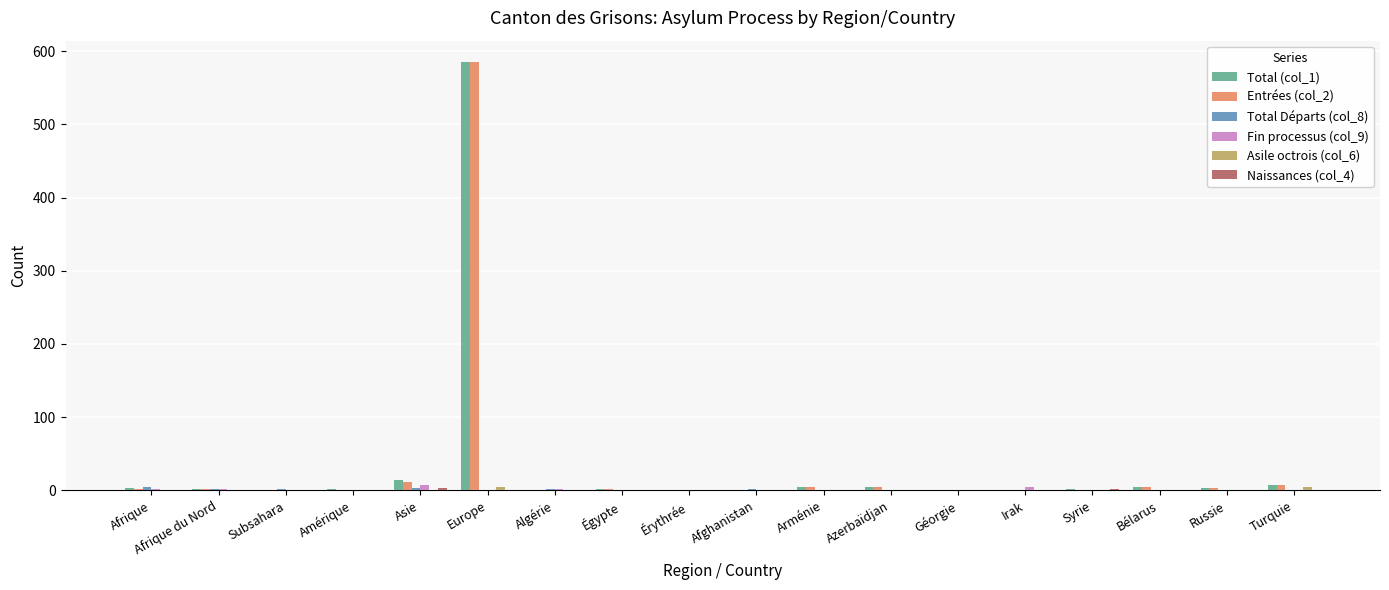

Which category has the highest value in the Total (col_1) series?

Europe